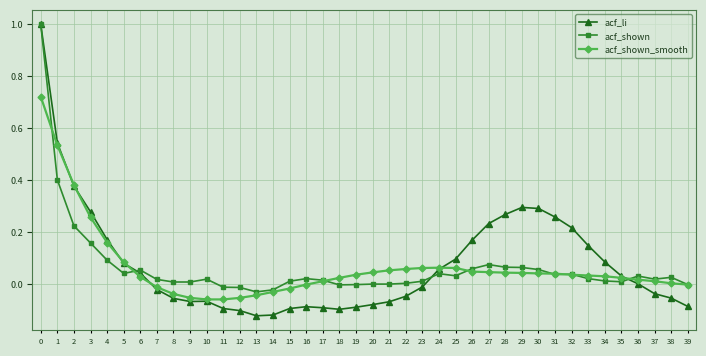

Which series has the widest spread of values?

acf_li